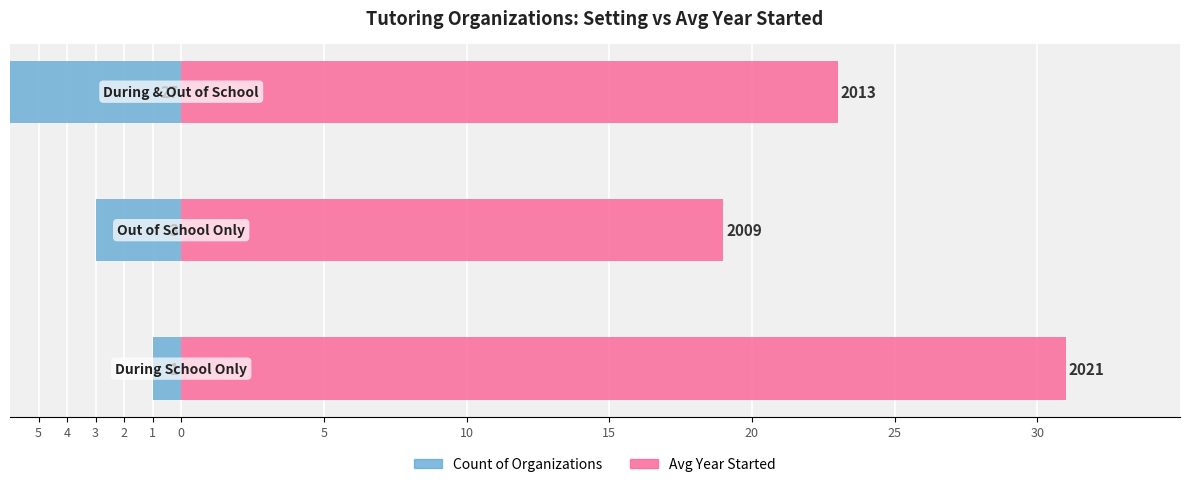

List the series in order of their peak value, lowest first.

Count of Organizations, Avg Year Started (offset from 1990)